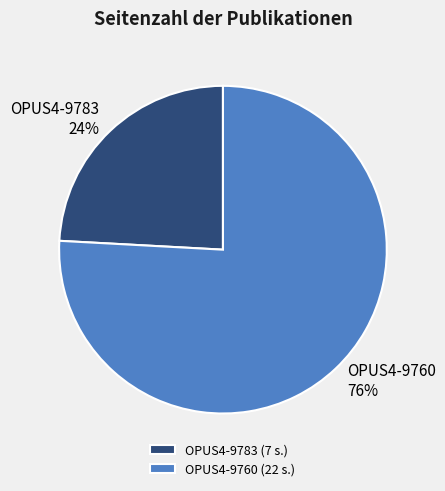

How many slices are in this pie chart?

2